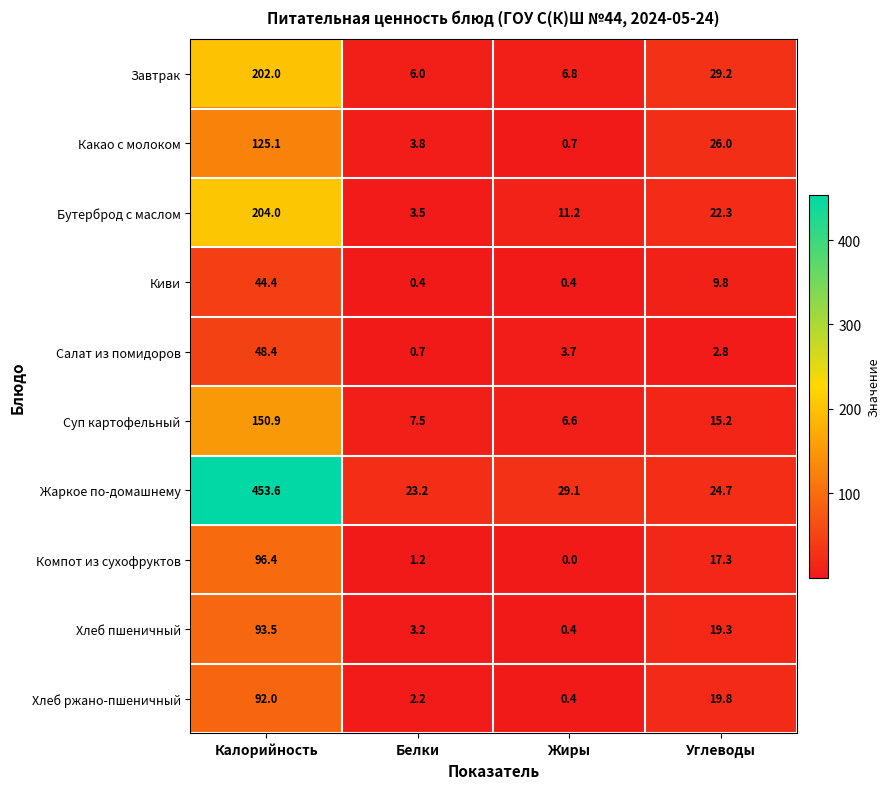

Rank the series at Углеводы from lowest to highest value.

Салат из помидоров, Киви, Суп картофельный, Компот из сухофруктов, Хлеб пшеничный, Хлеб ржано-пшеничный, Бутерброд с маслом, Жаркое по-домашнему, Какао с молоком, Завтрак